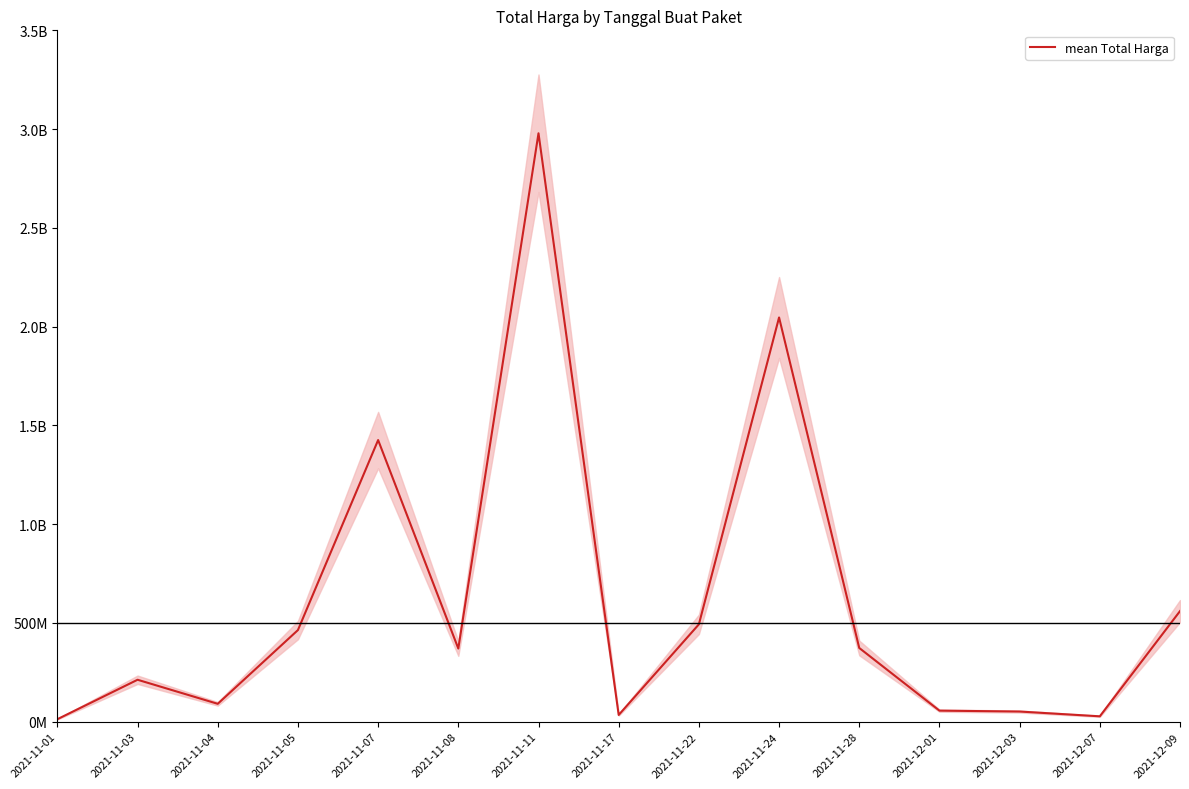

What is the approximate value at 2021-11-01, to the nearest 100?

12787500